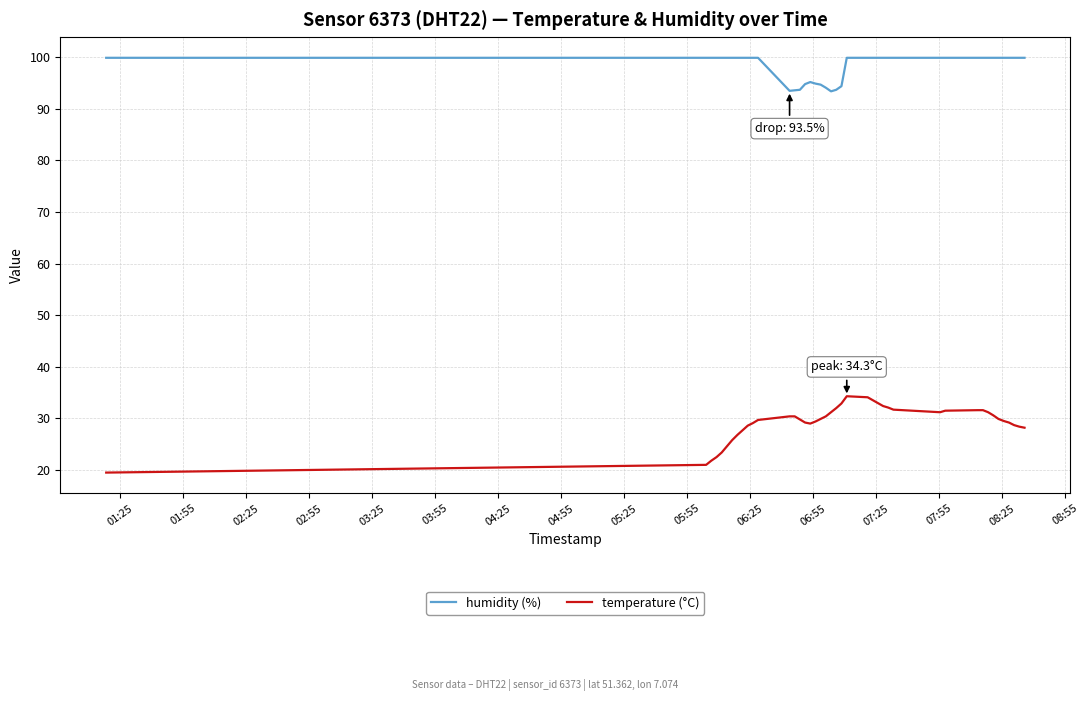

What is the maximum value shown in the chart?

99.9